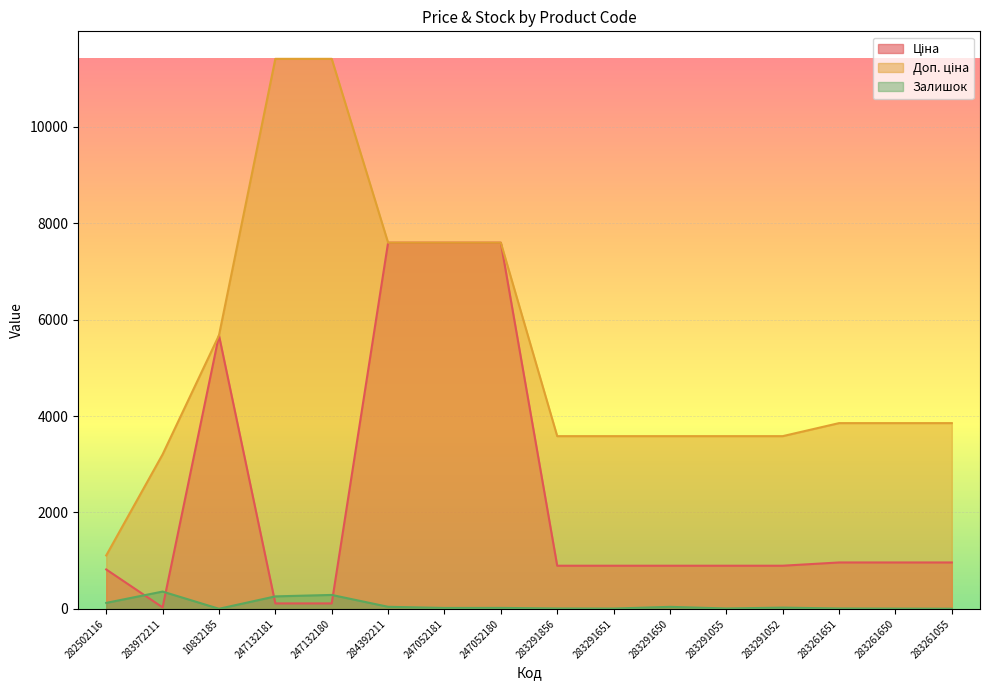

True or false: Доп. ціна has more than 0 points higher than both neighbors.

False